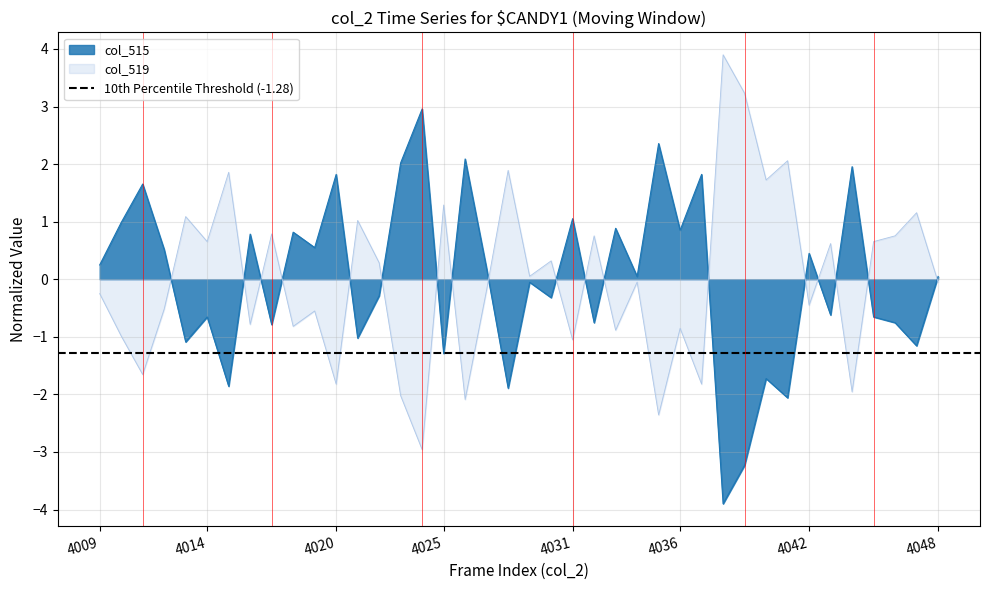

List the labels in order of col_517 value, smallest first.

4024, 4035, 4026, 4023, 4044, 4020, 4037, 4011, 4031, 4010, 4033, 4036, 4018, 4016, 4019, 4012, 4042, 4009, 4027, 4034, 4048, 4029, 4022, 4030, 4043, 4014, 4045, 4032, 4046, 4017, 4021, 4013, 4047, 4025, 4040, 4015, 4028, 4041, 4039, 4038